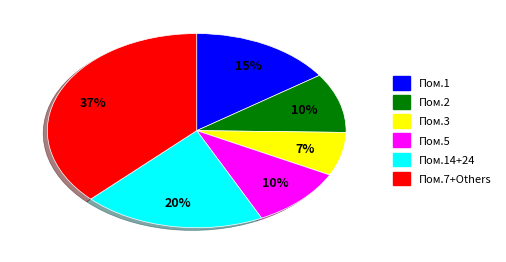

Does Пом.3 represent more than half of the total?

No